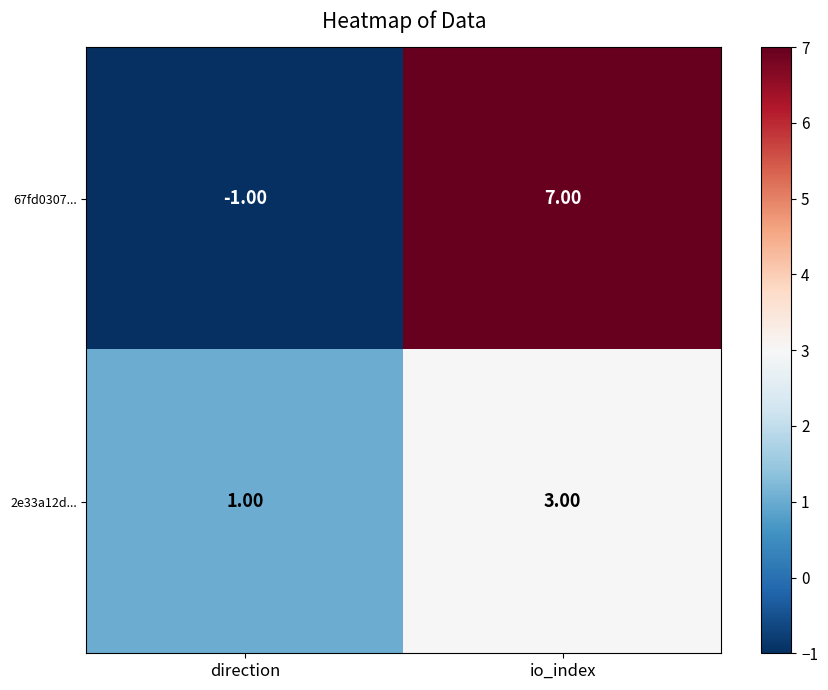

What is the spread (max minus min) of values at io_index?

4